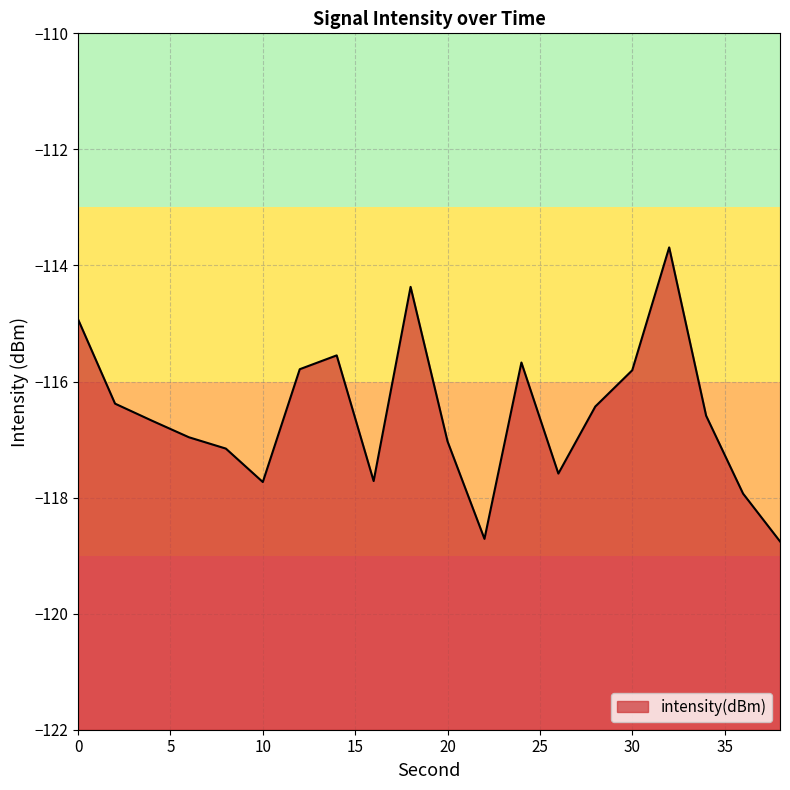

List the labels in order of value, smallest first.

38, 22, 36, 10, 16, 26, 8, 20, 6, 4, 34, 28, 2, 30, 12, 24, 14, 0, 18, 32